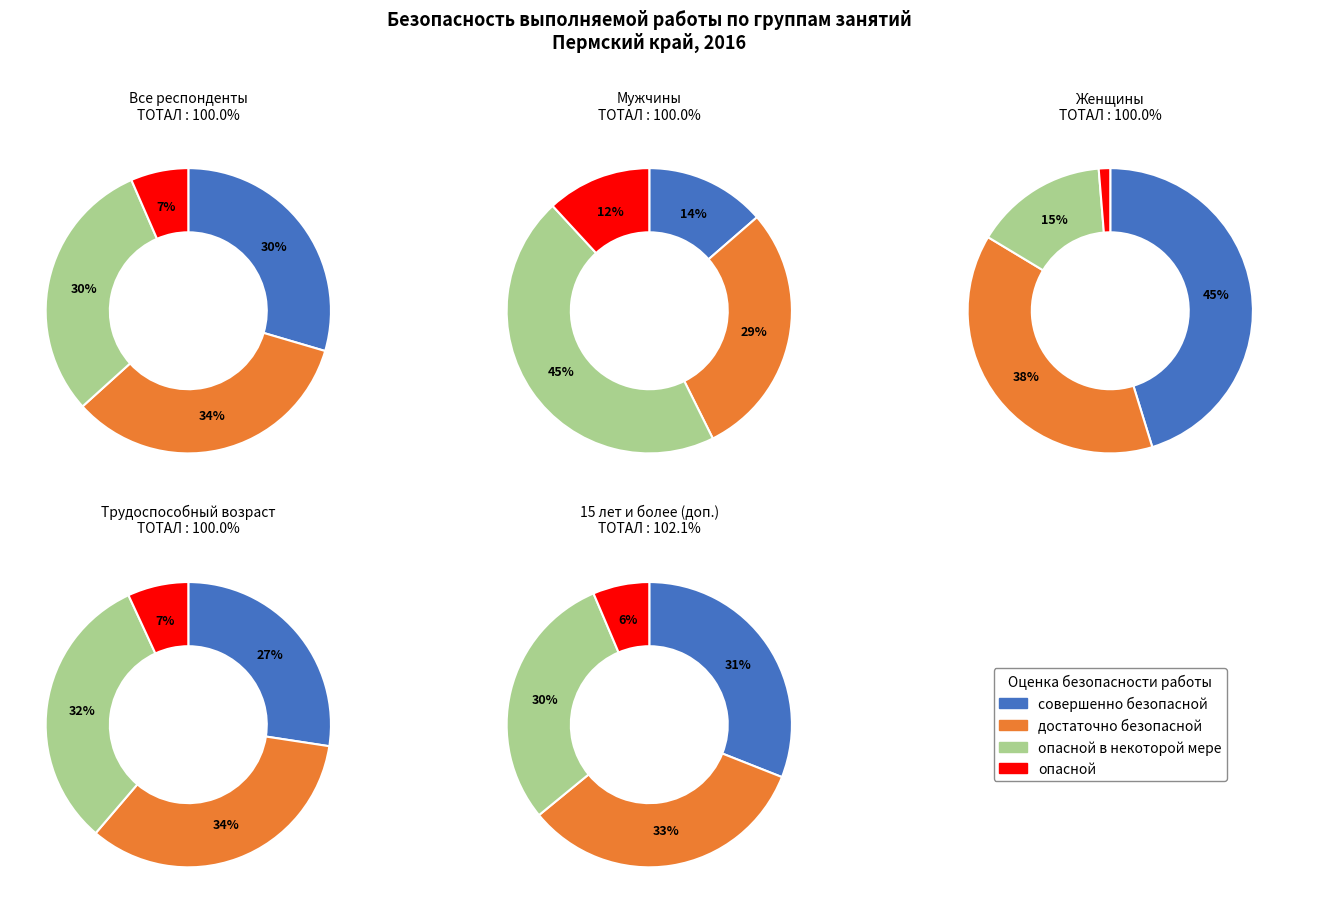

Combined, do опасной в некоторой мере and опасной account for over 50%?

No